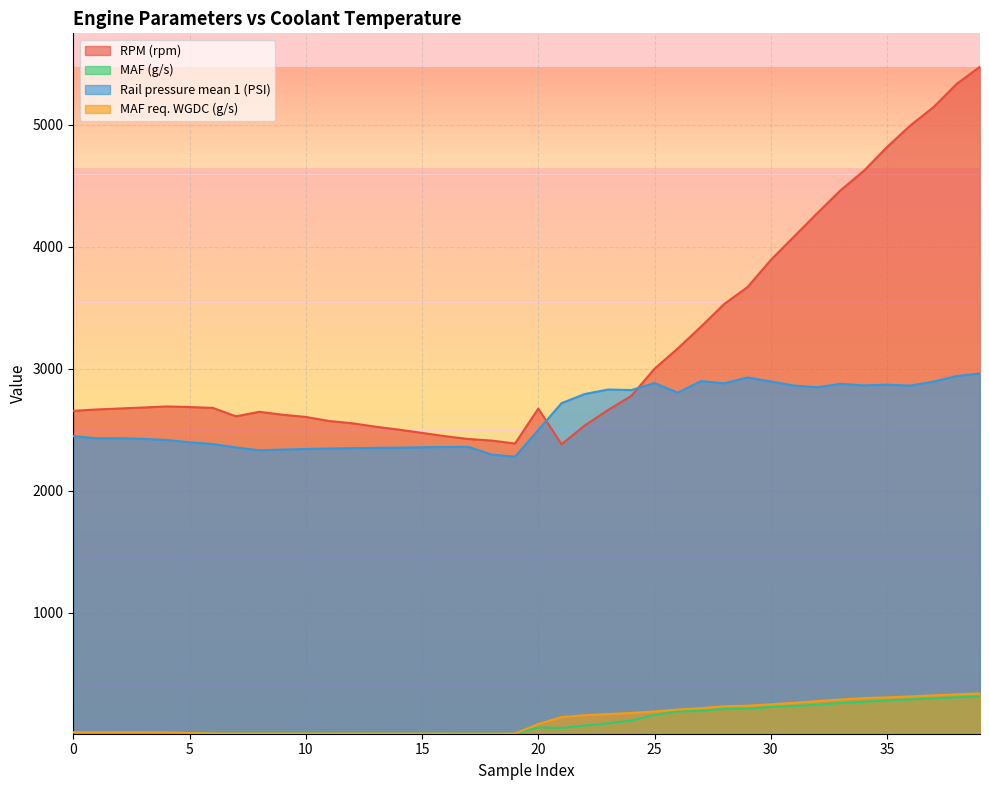

At which category is the sum across all series the highest?

228